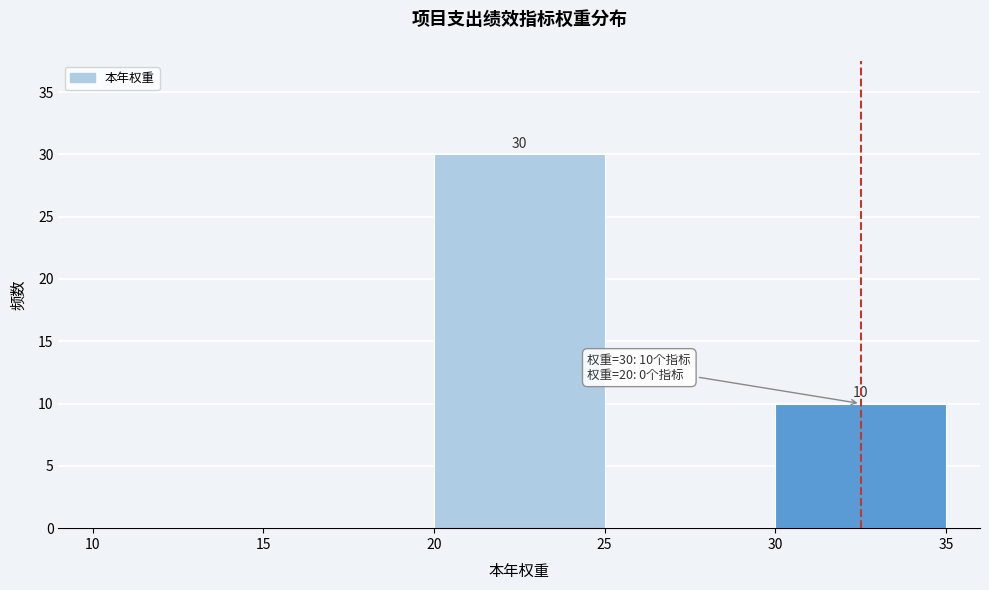

Over which range of the x-axis is the bar tallest?

20 to 25